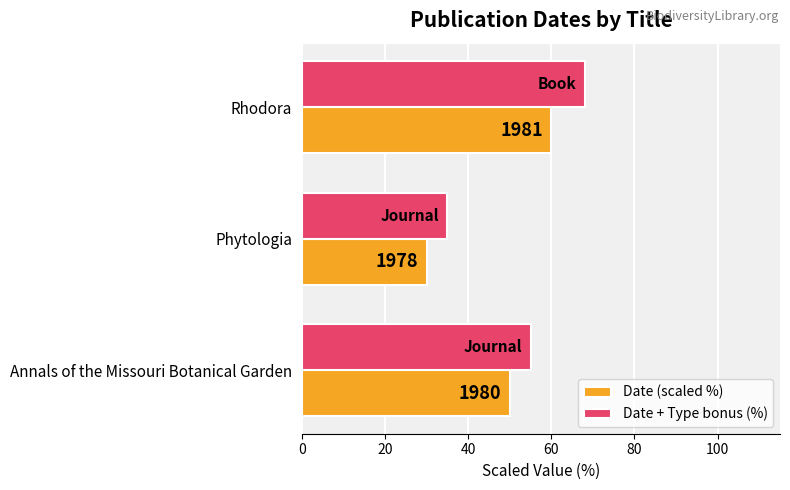

What are all the series names shown in the legend?

Date (scaled %), Date + Type bonus (%)